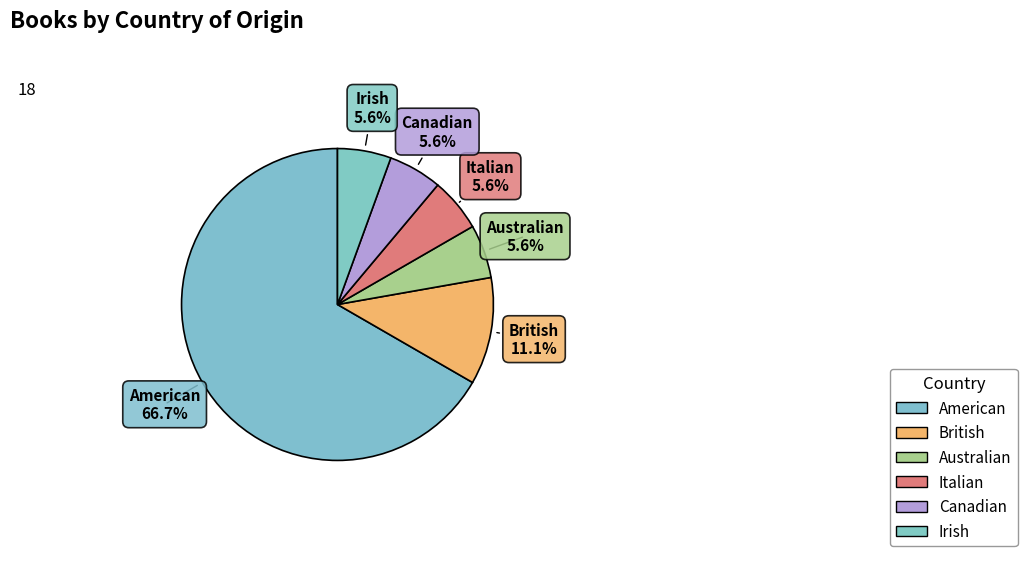

Between Australian and British, which is larger?

British